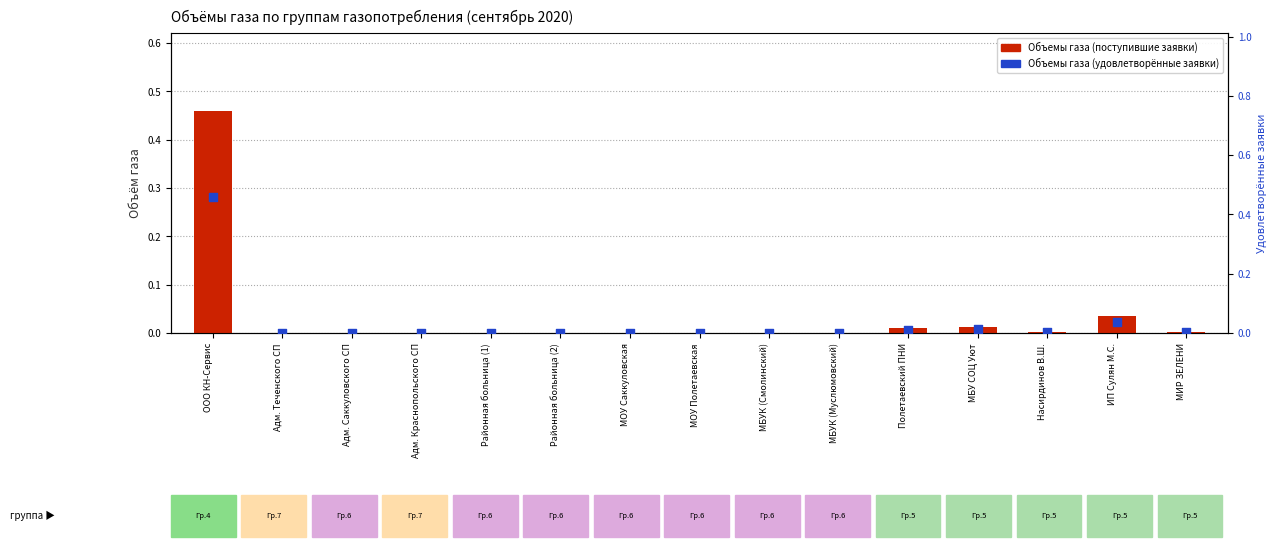

What are all the series names shown in the legend?

Объемы газа (поступившие заявки), Объемы газа (удовлетворённые заявки)